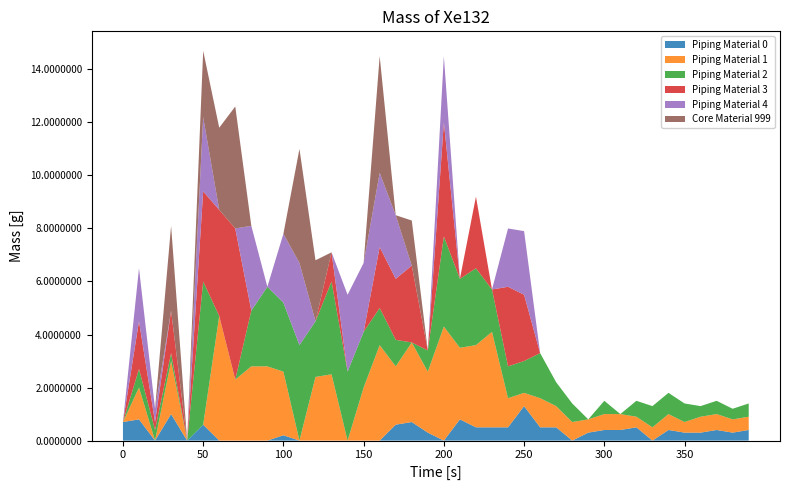

What is the maximum value for Piping Material 0?

1.3